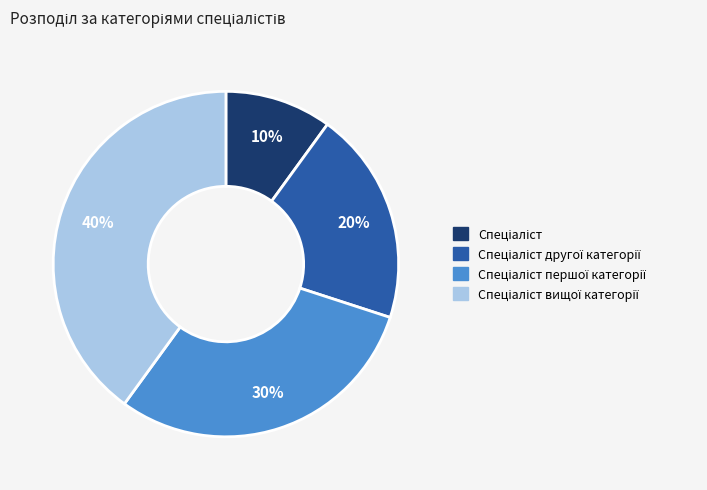

Does any single category account for the majority?

No